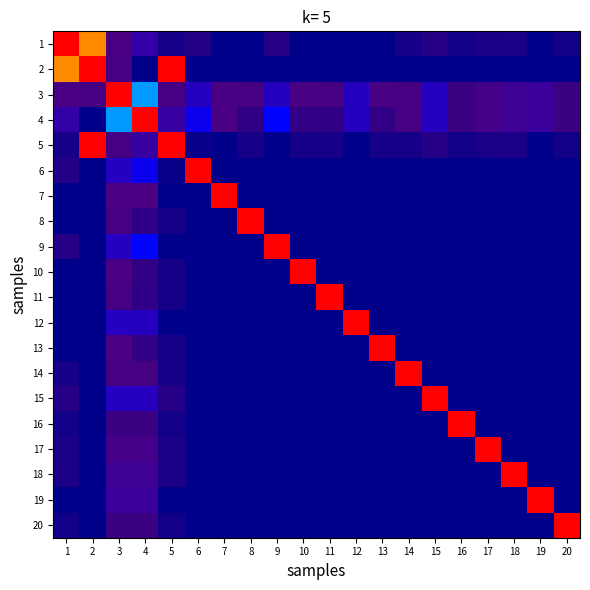

Which series has the widest spread of values?

2